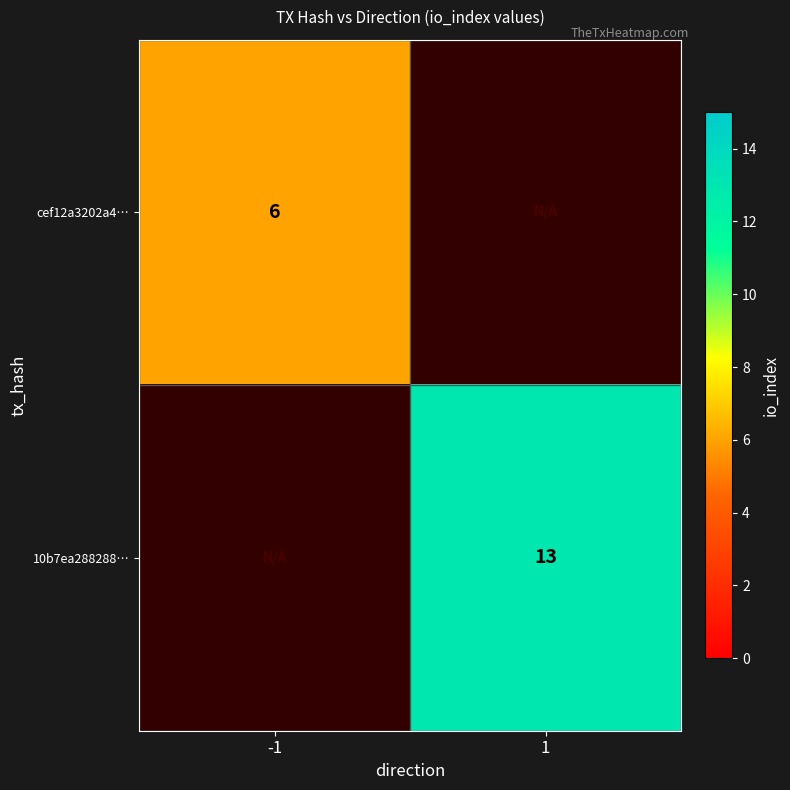

True or false: cef12a3202a4… has a value of 11 at -1.

False